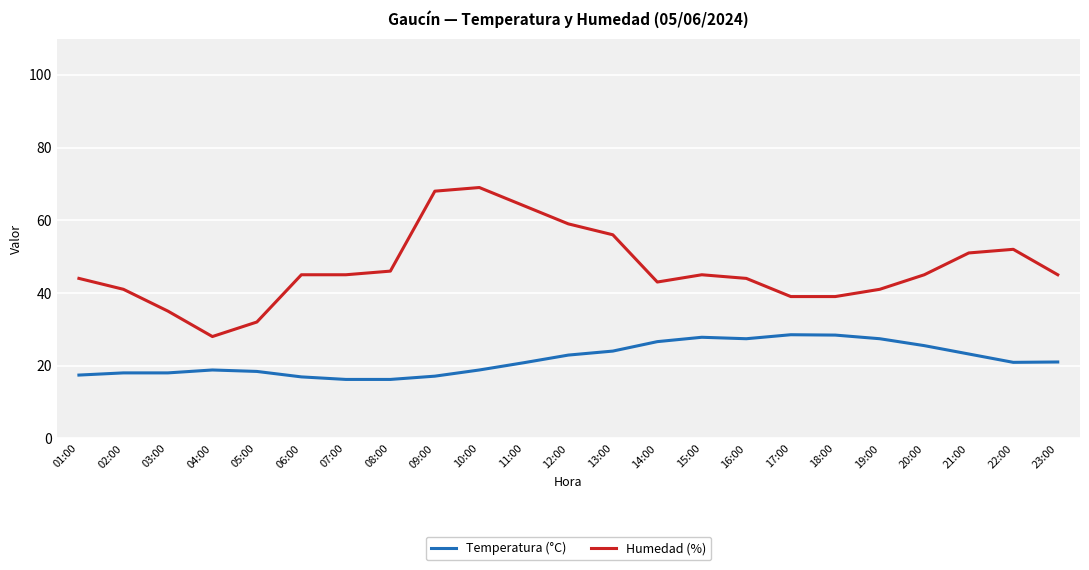

List the series in order of their peak value, highest first.

Humedad (%), Temperatura (°C)